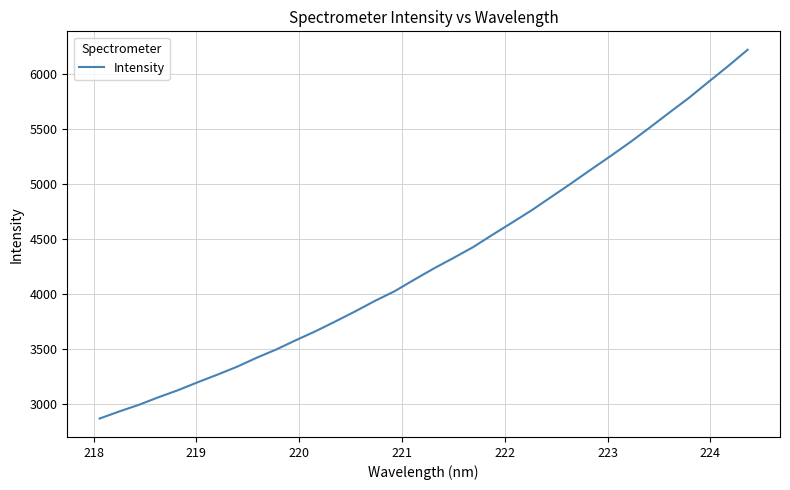

What is the difference between the maximum and minimum values?

3351.4